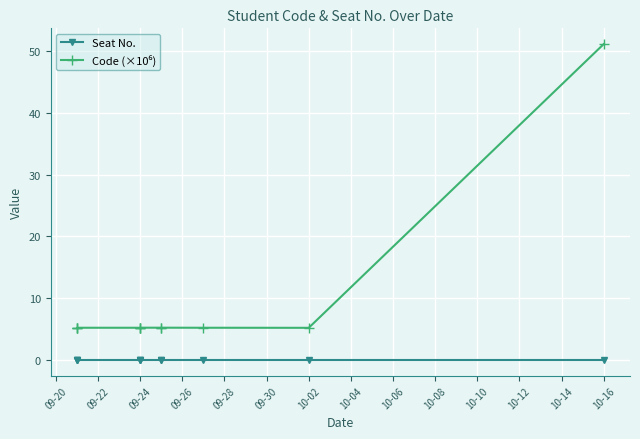

What is the sum of the Code (×10⁶) values at 10-02 and 09-30?

10.4